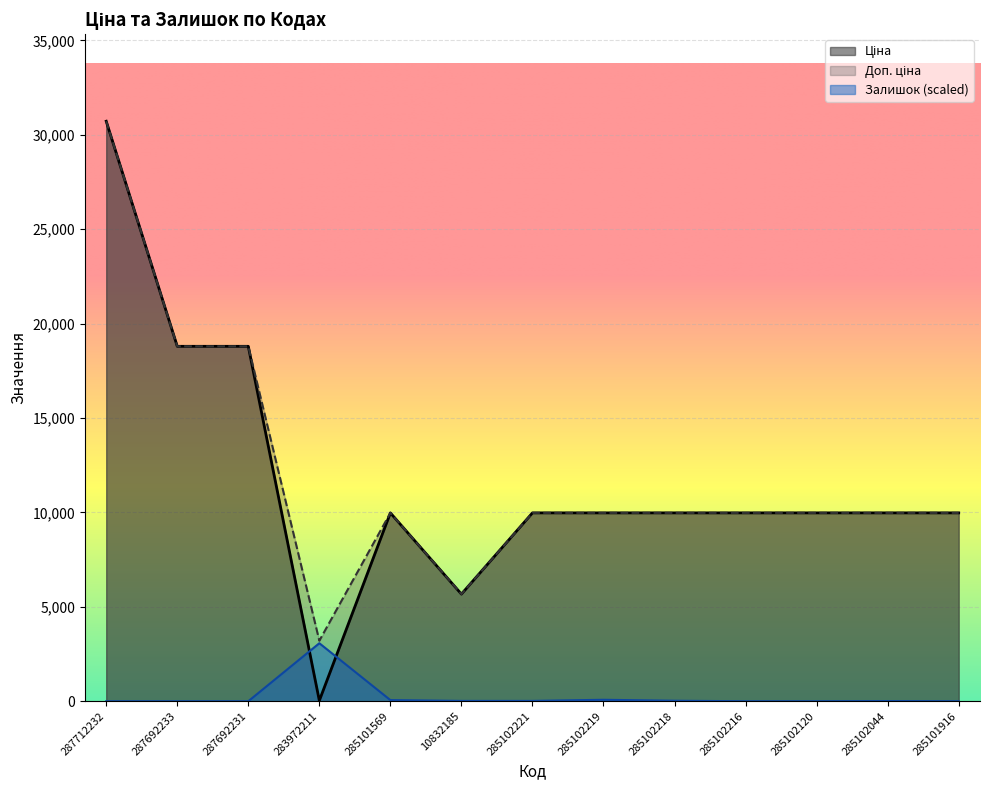

What is the difference between the Залишок values at 285102219 and 287692233?

76.8